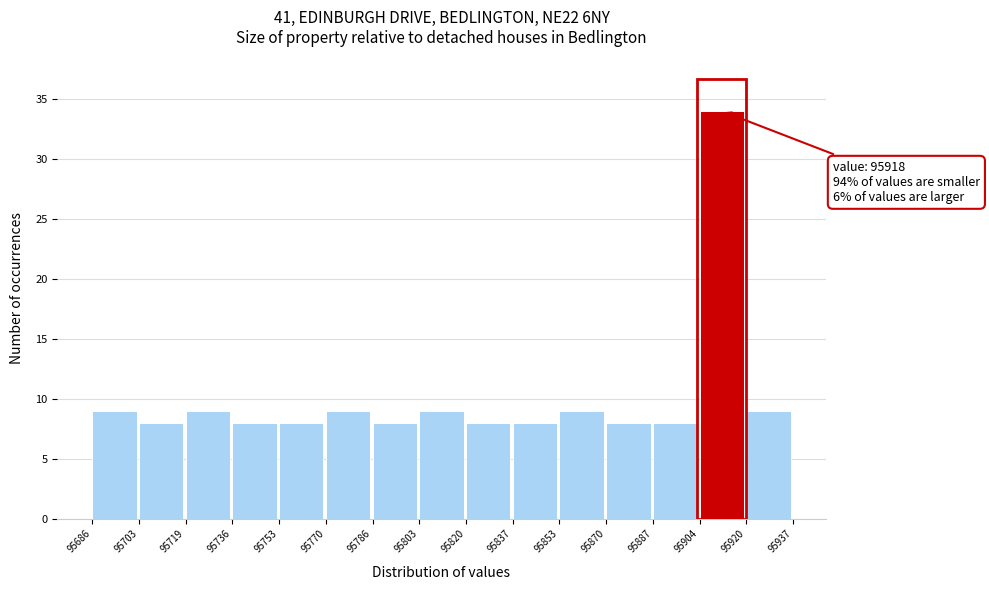

Over which range of the x-axis is the bar tallest?

95904 to 95920